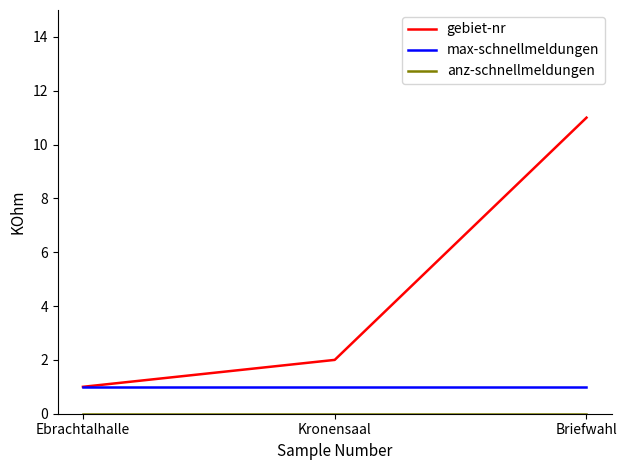

Which series changed the most between Ebrachtalhalle and Briefwahl?

gebiet-nr